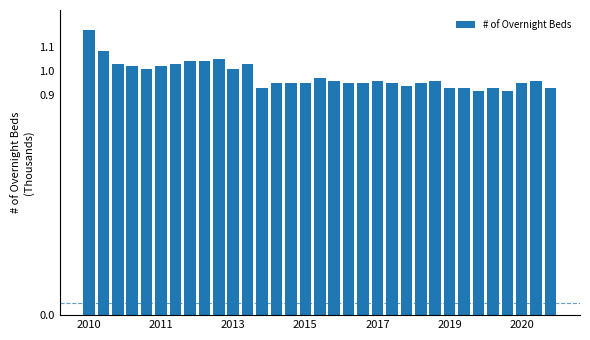

Which category has the lowest value across all series?

27